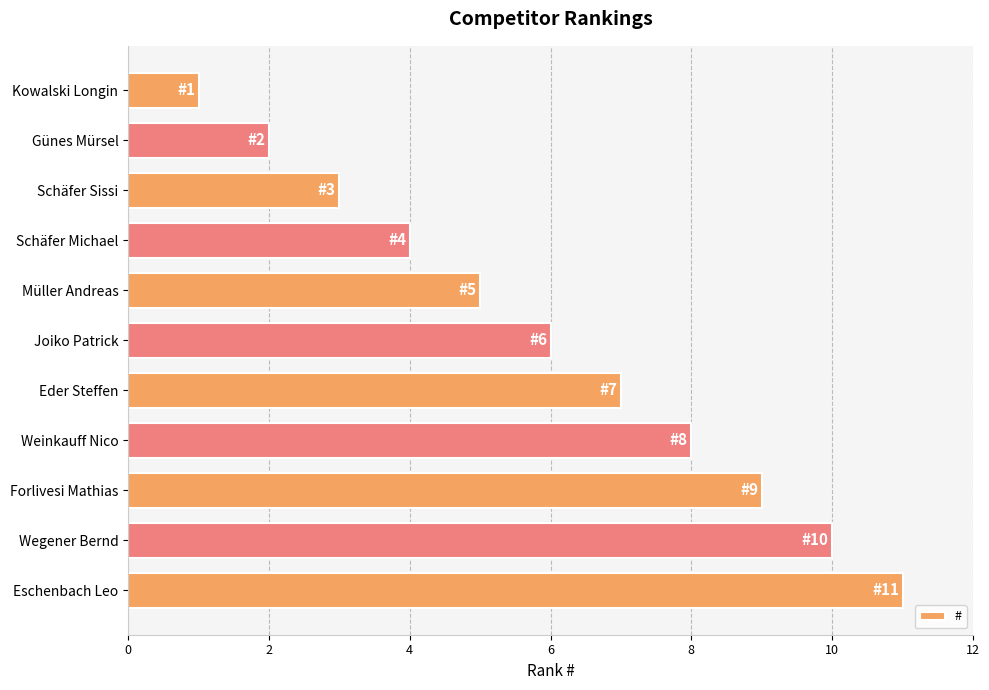

What is the change in value from Kowalski Longin to Joiko Patrick?

+5